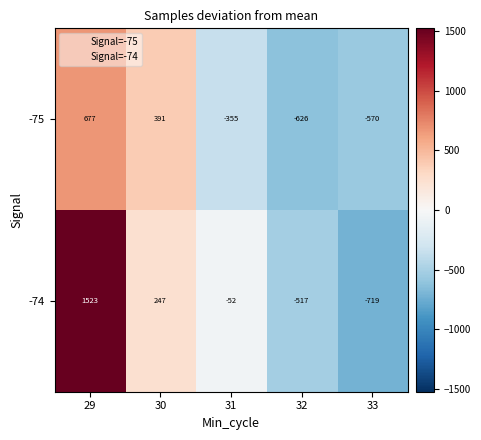

List the series in order of their overall mean, lowest first.

-75, -74